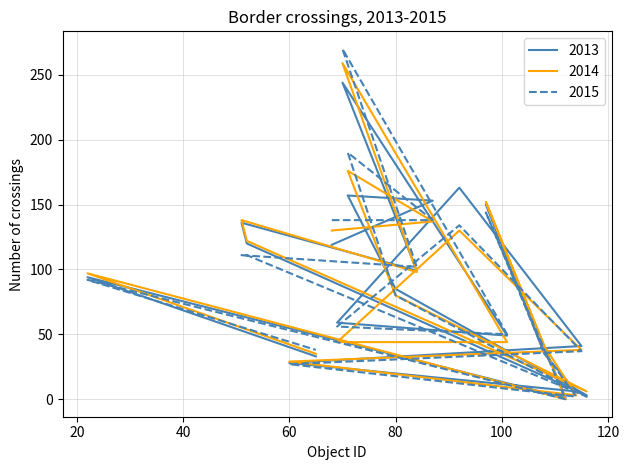

Where is the first local maximum for 2015?

71